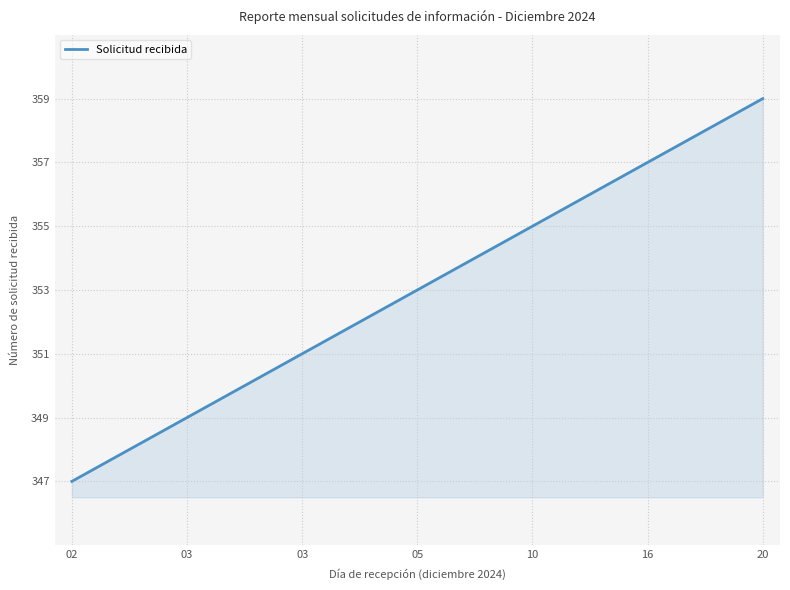

What is the difference between the maximum and minimum values?

12